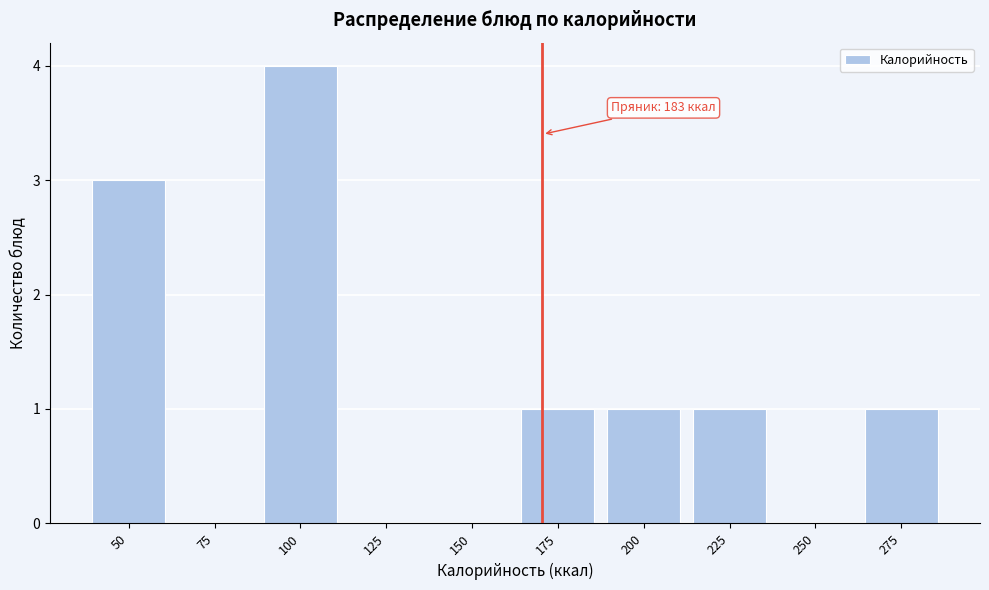

Reading left to right, extract all data points from this chart.

50=3	75=0	100=4	125=0	150=0	175=1	200=1	225=1	250=0	275=1